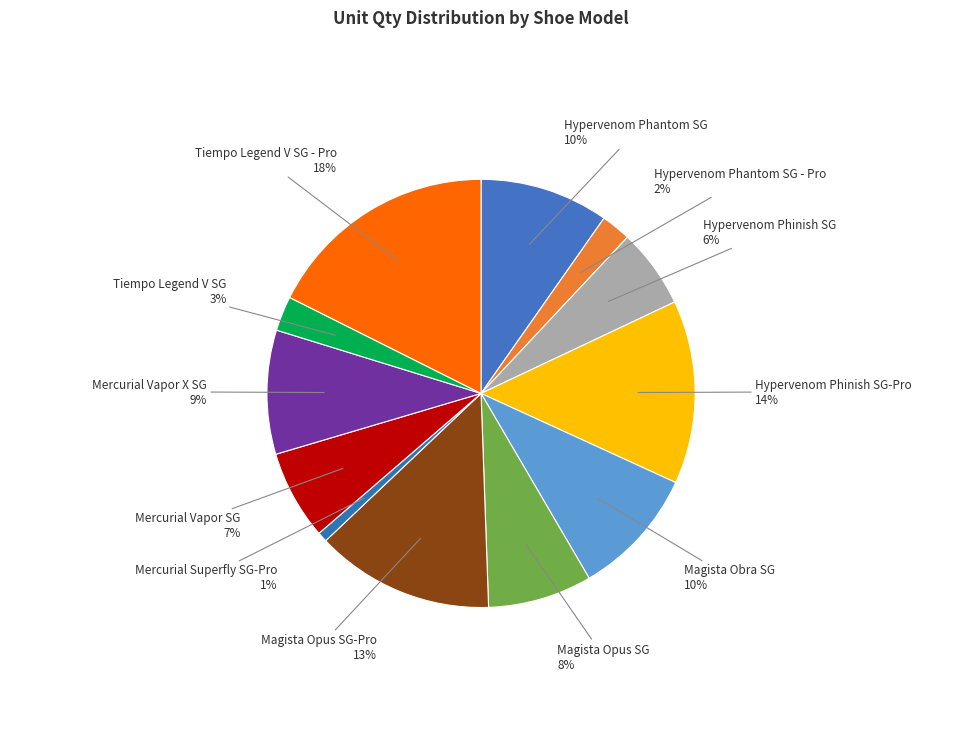

Which slice is the largest?

Tiempo Legend V SG - Pro